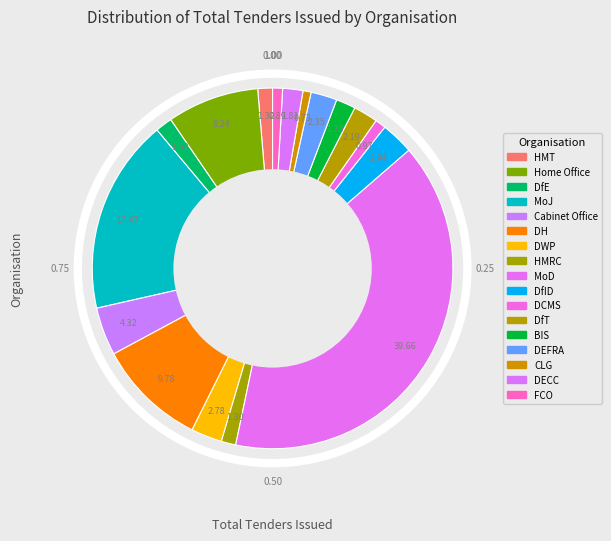

Count the number of slices in the pie.

17